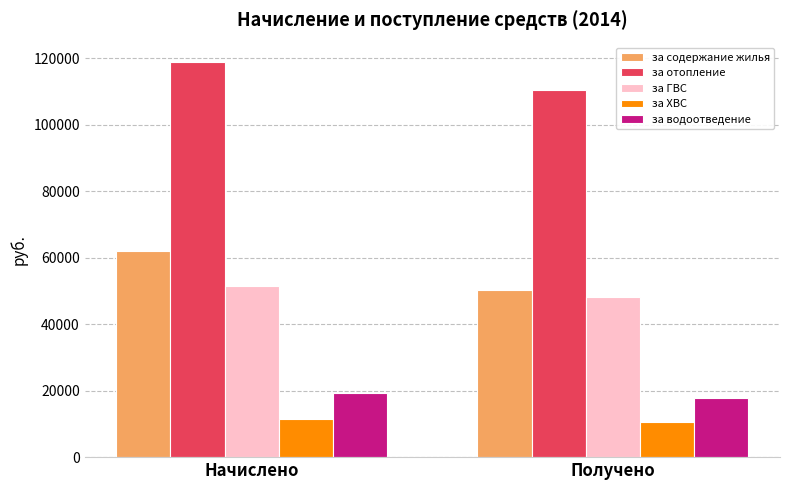

How many data points does each series have?

2